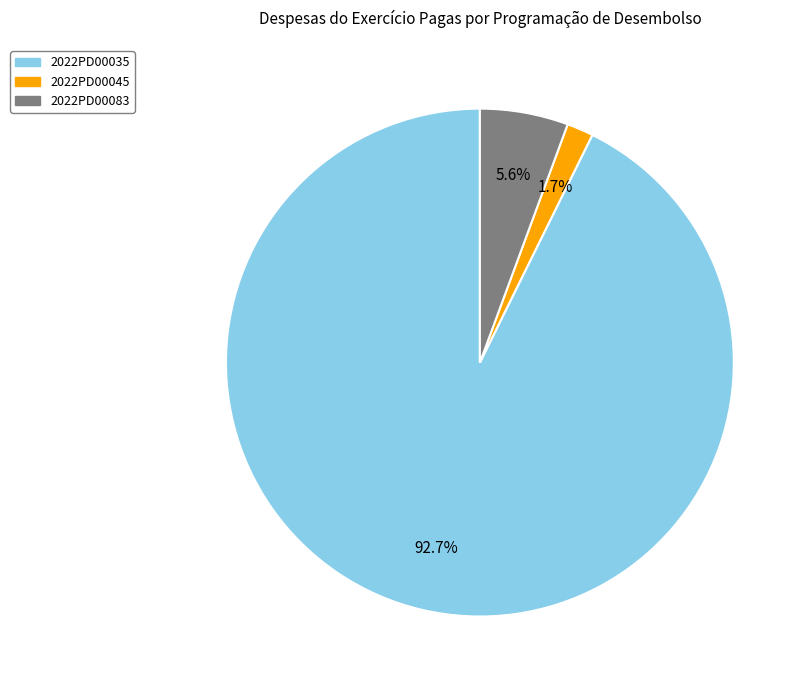

Is it true that 2022PD00083 is 6% of the pie?

True